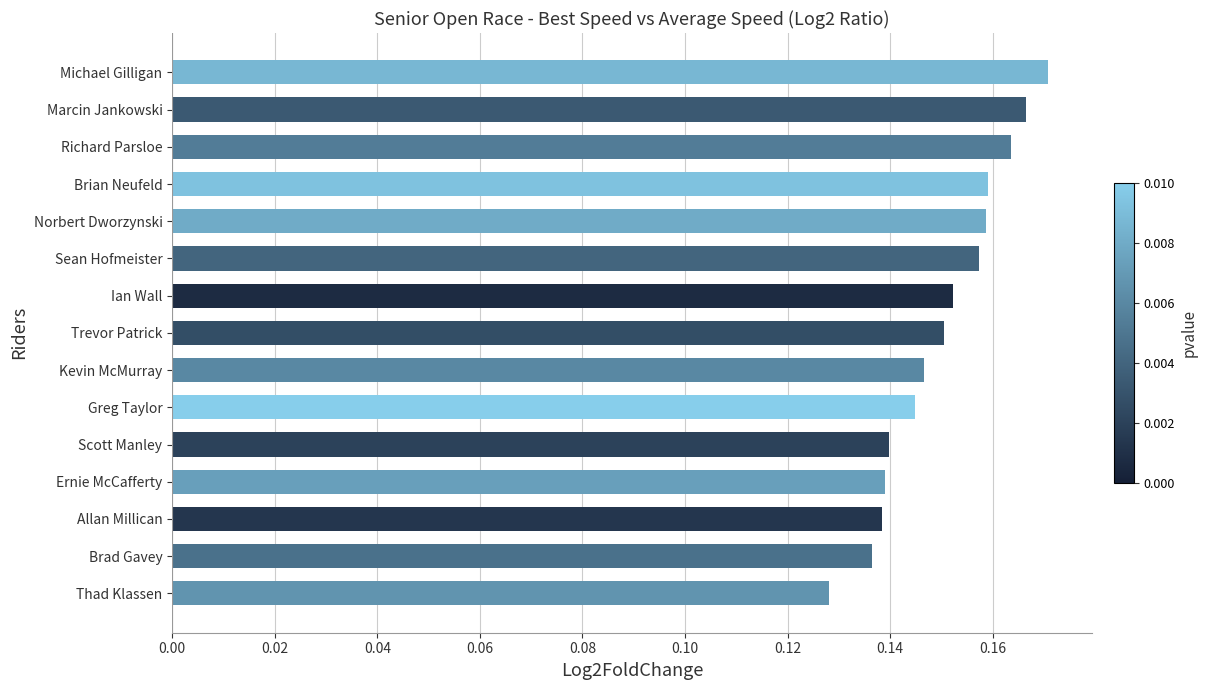

Does the chart contain any negative values?

No